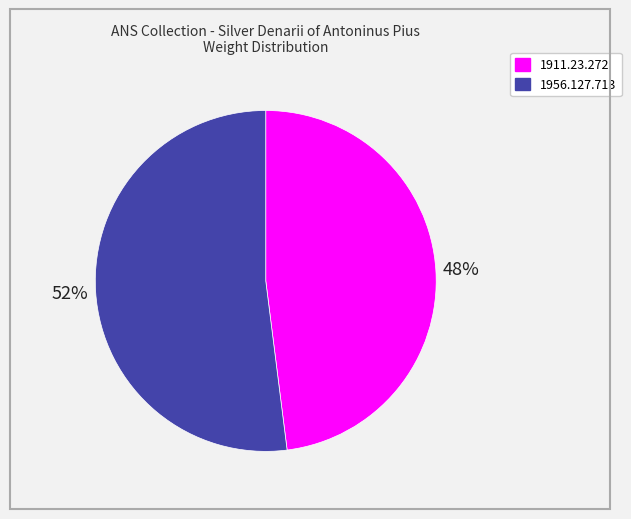

Is it true that 1956.127.713 is 61% of the pie?

False